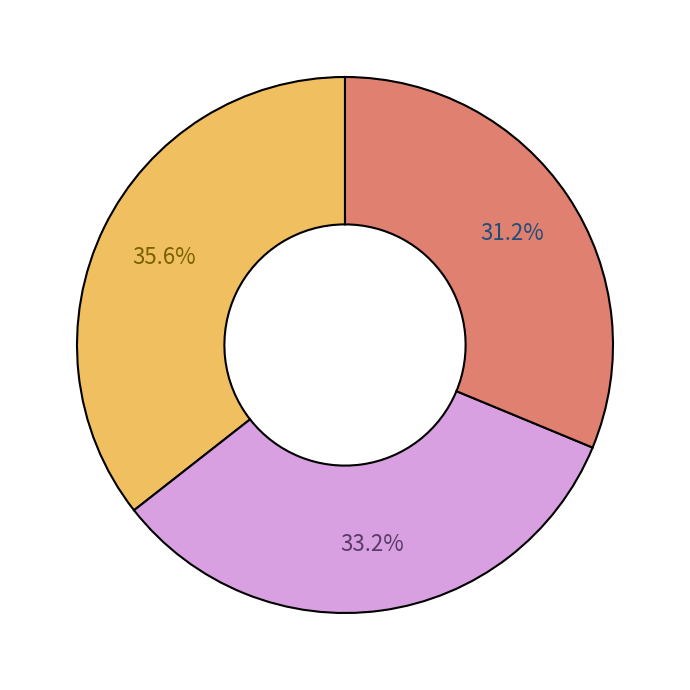

Is there a majority slice in this chart?

No